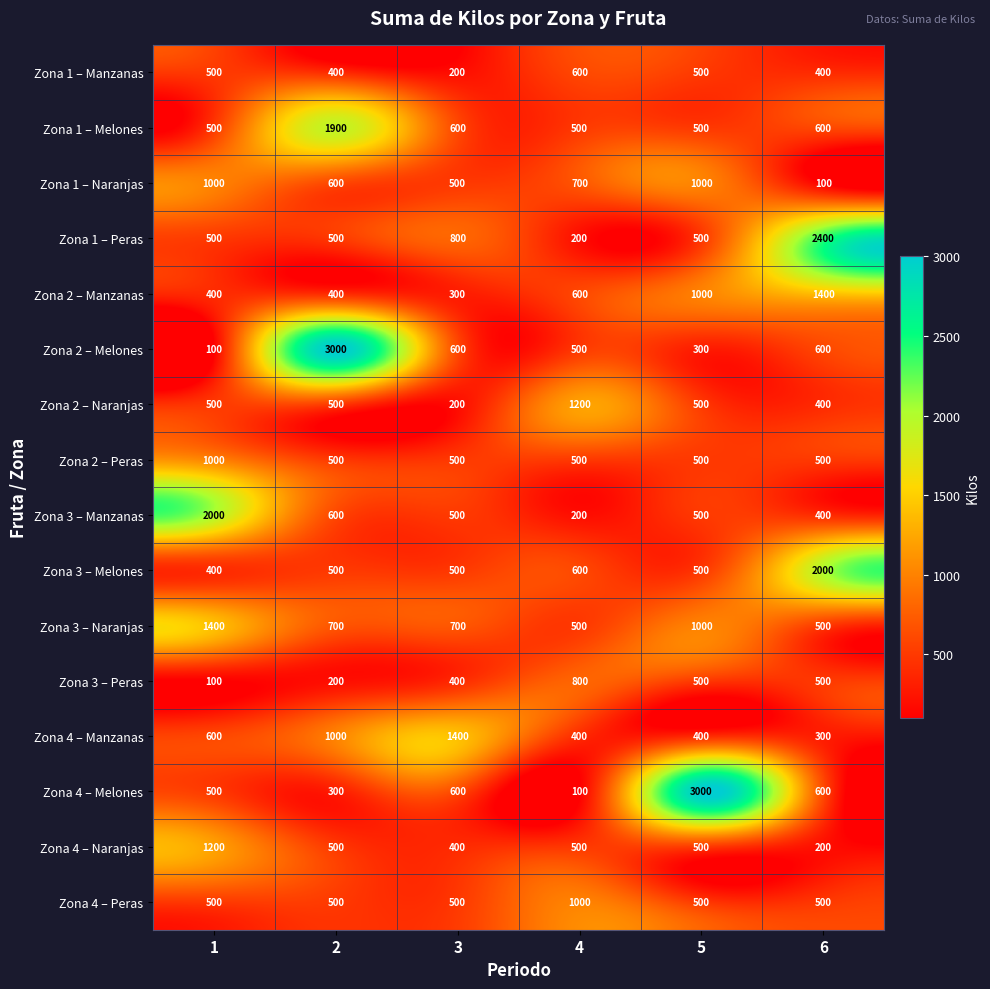

How many data points does each series have?

6